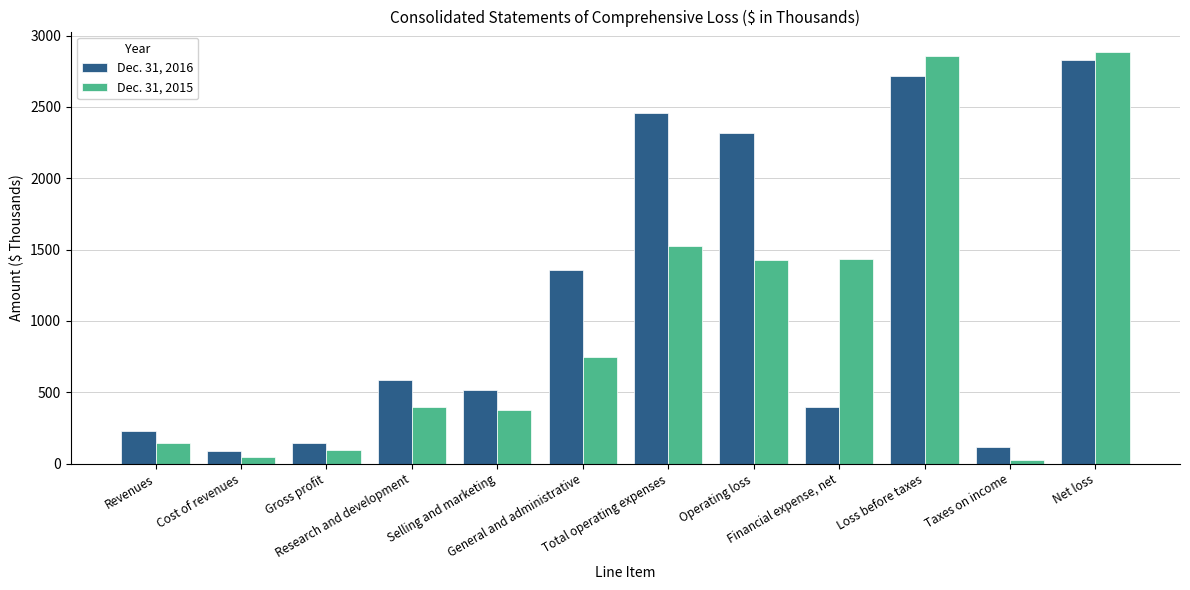

What position from the right is General and administrative?

7